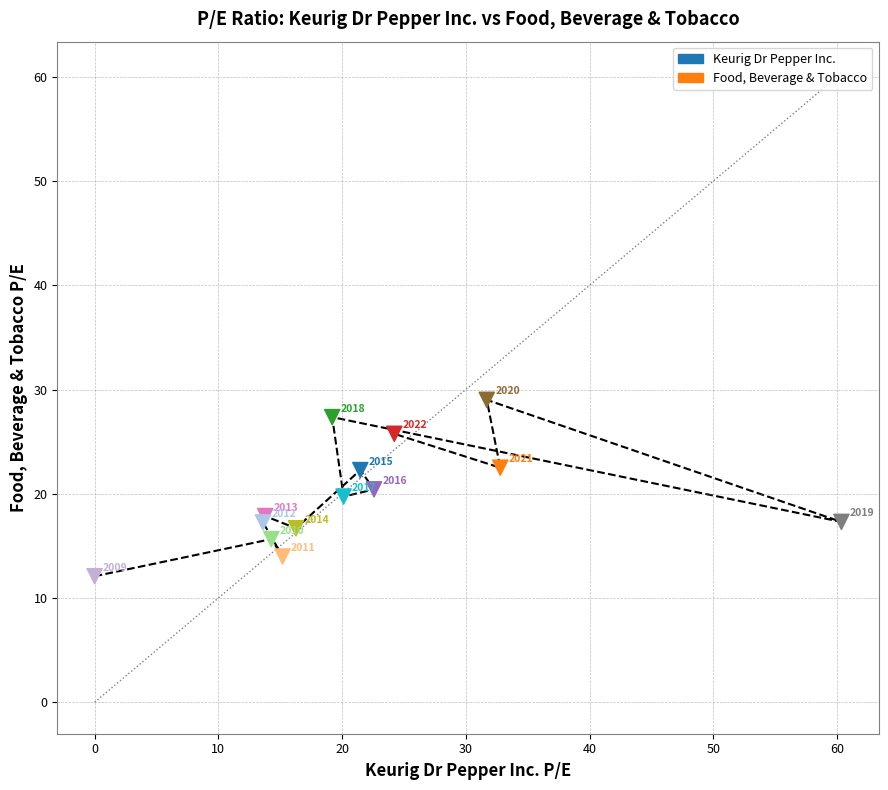

What Y value in the scatter plot is closest to 20?

19.7